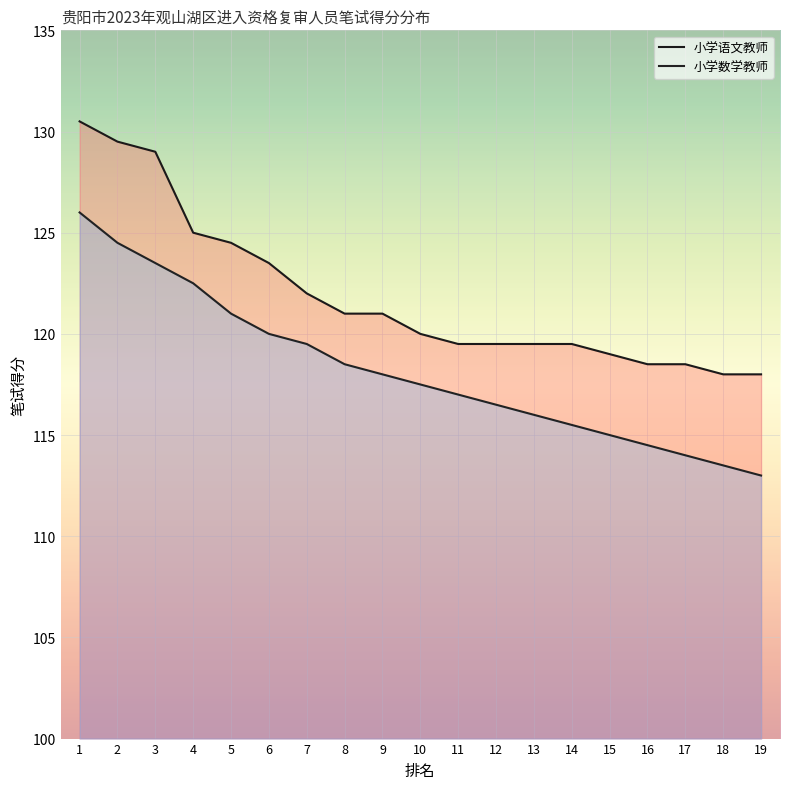

Between 17 and 4, which is larger?

4